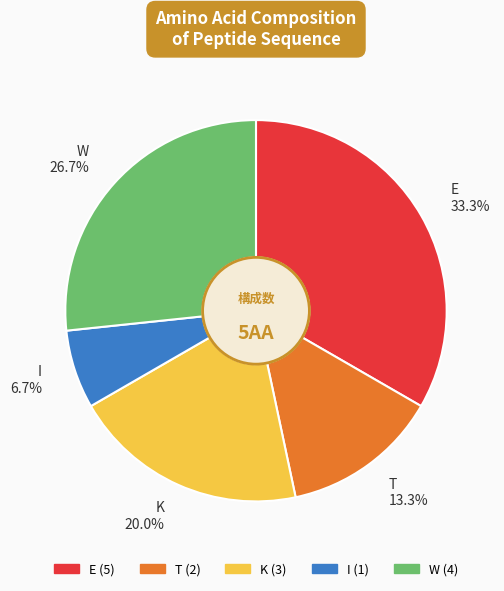

The W slice represents 19% of the pie. True or false?

False